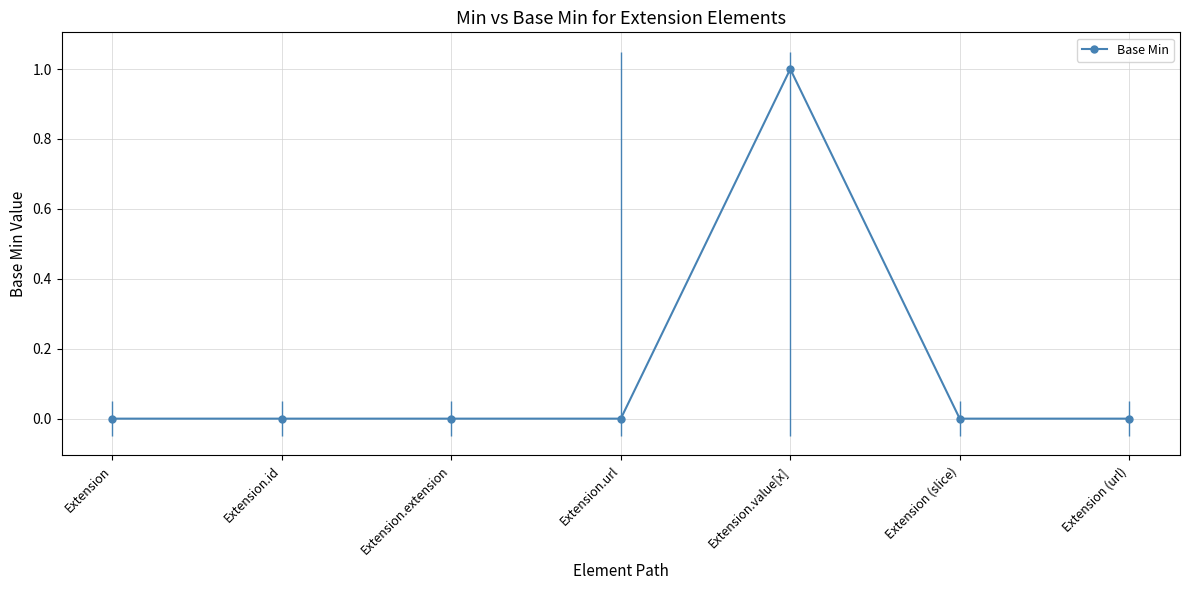

Rank the categories by value from highest to lowest.

Extension.value[x], Extension, Extension.id, Extension.extension, Extension.url, Extension (slice), Extension (url)